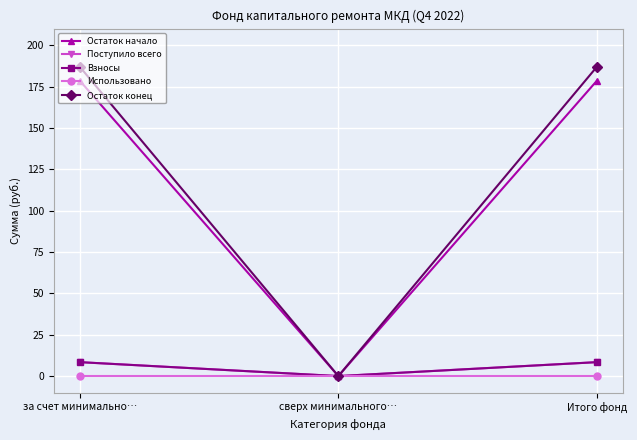

Is this an area chart (filled region under the line)?

No